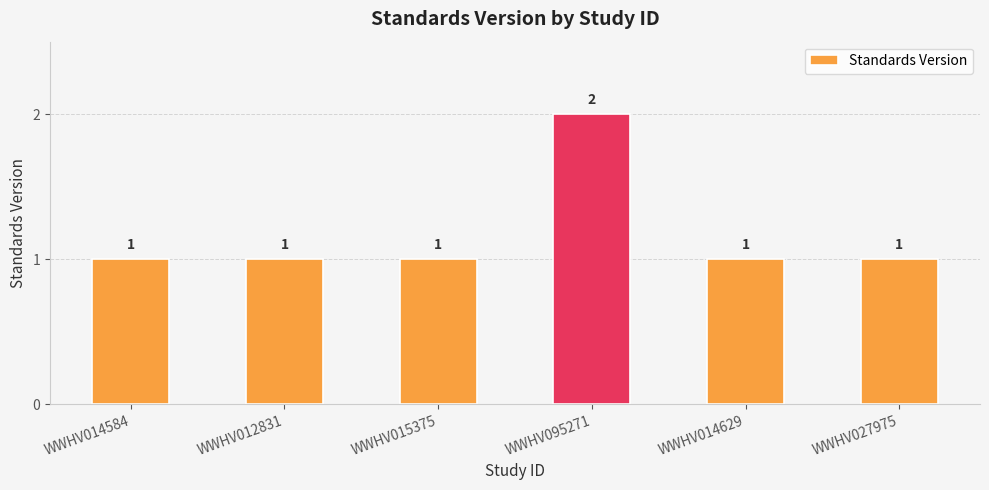

What is the ratio of the value at WWHV095271 to the value at WWHV014629?

2.0